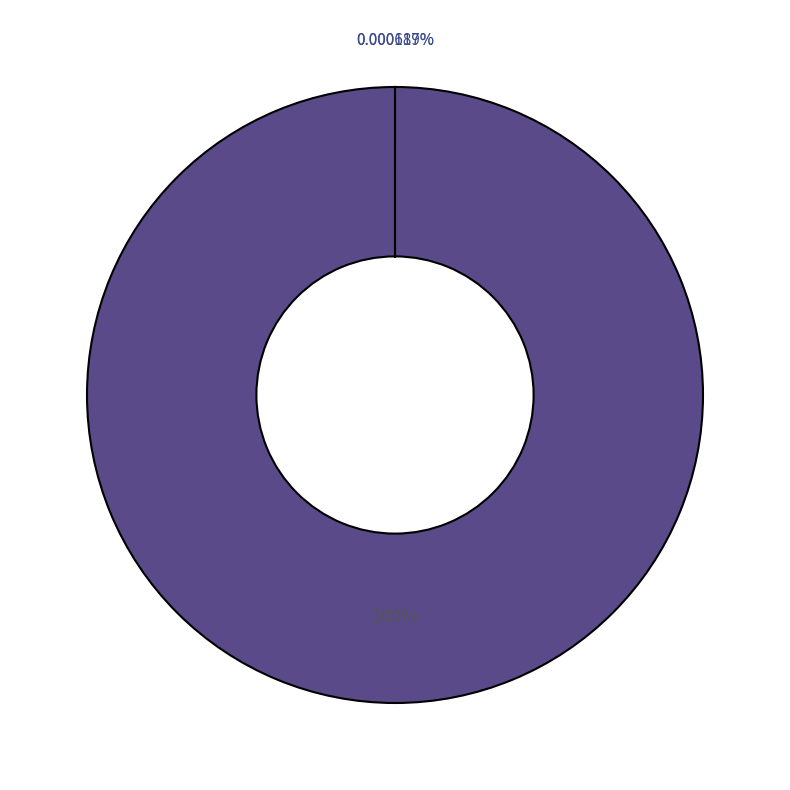

To the nearest percent, what is the difference between the largest and smallest slice percentages?

100%